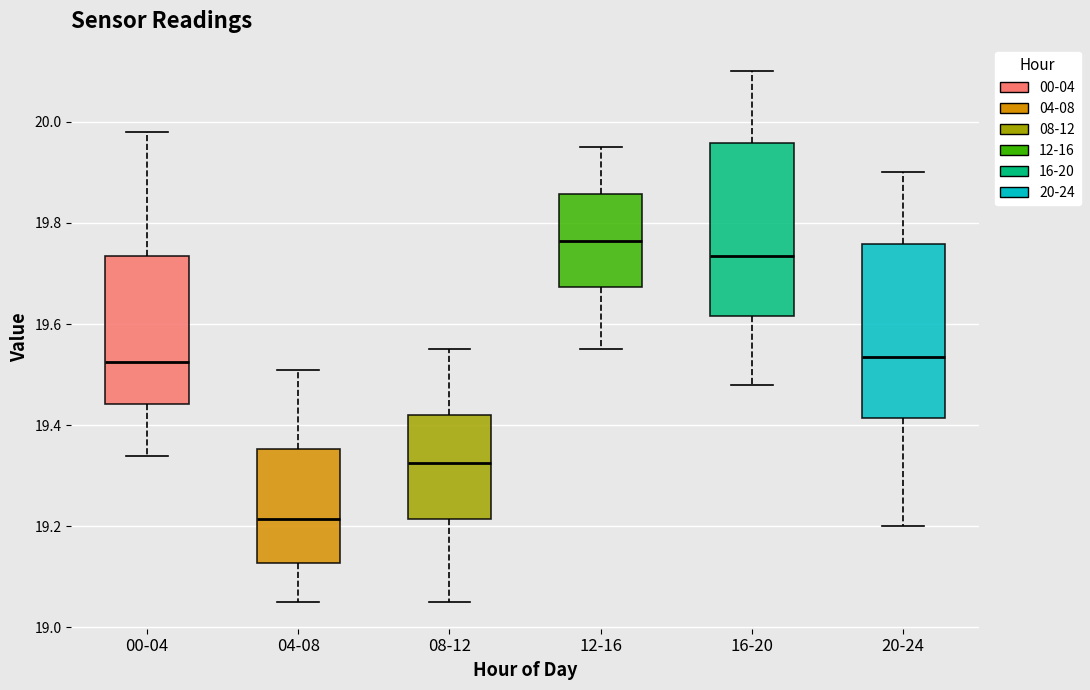

Reading left to right, read every box against the y-axis: the position of its median line, the range the box covers, and the ends of its whiskers. The values are not printed on the chart, so give them approximately, as read against the axis.

00-04: median 19.52, box 19.44 to 19.74, whiskers 19.34 to 19.98
04-08: median 19.22, box 19.12 to 19.36, whiskers 19.06 to 19.52
08-12: median 19.32, box 19.22 to 19.42, whiskers 19.06 to 19.56
12-16: median 19.76, box 19.68 to 19.86, whiskers 19.56 to 19.96
16-20: median 19.74, box 19.62 to 19.96, whiskers 19.48 to 20.10
20-24: median 19.54, box 19.42 to 19.76, whiskers 19.20 to 19.90